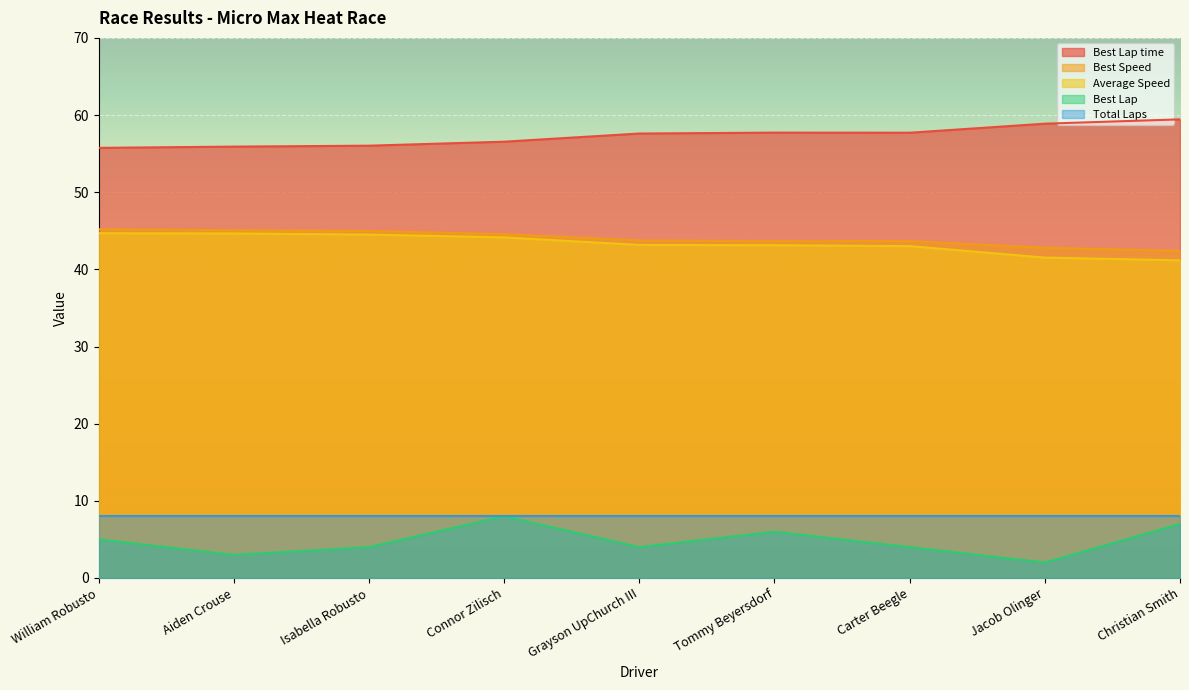

True or false: Best Lap and Best Speed cross at least once.

False